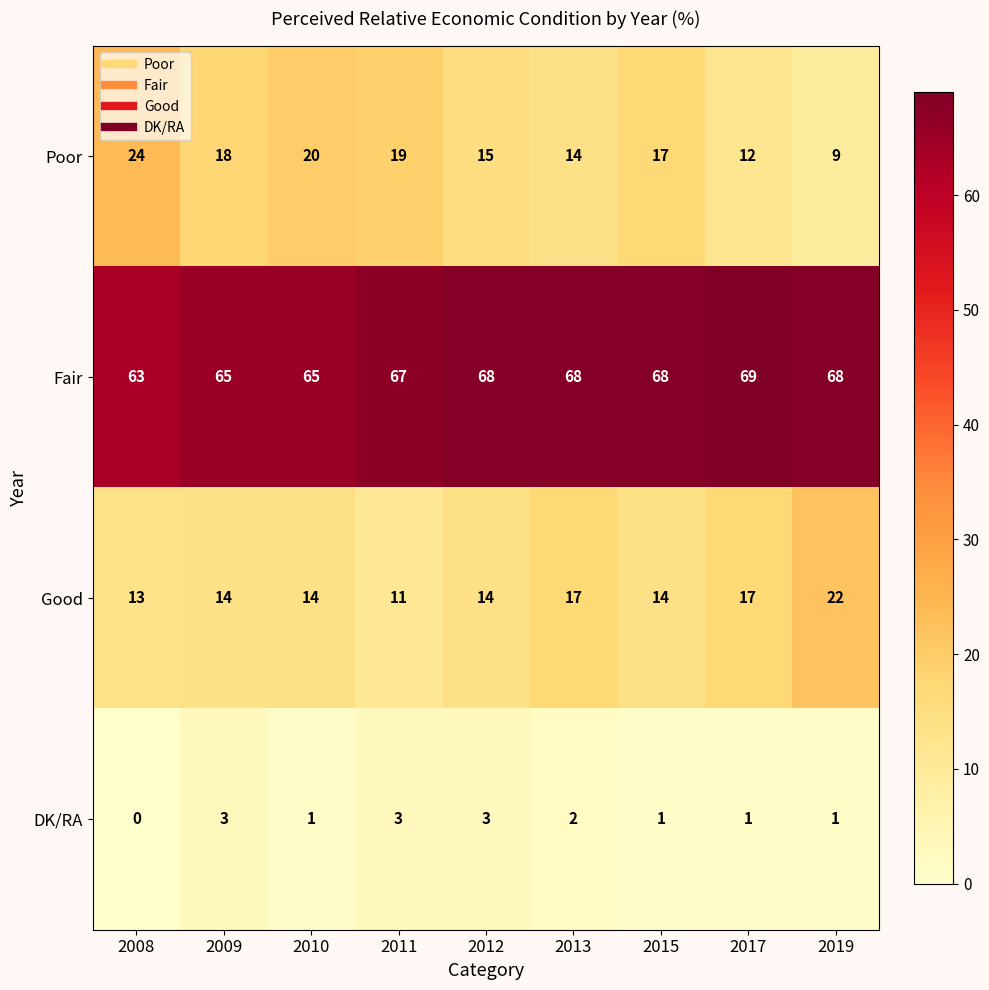

Which series has the largest total across all categories?

Fair